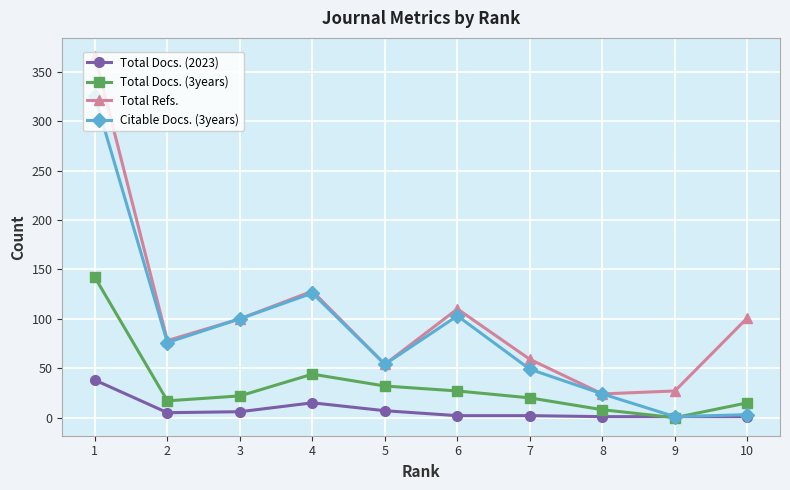

Count the number of data series in this chart.

4